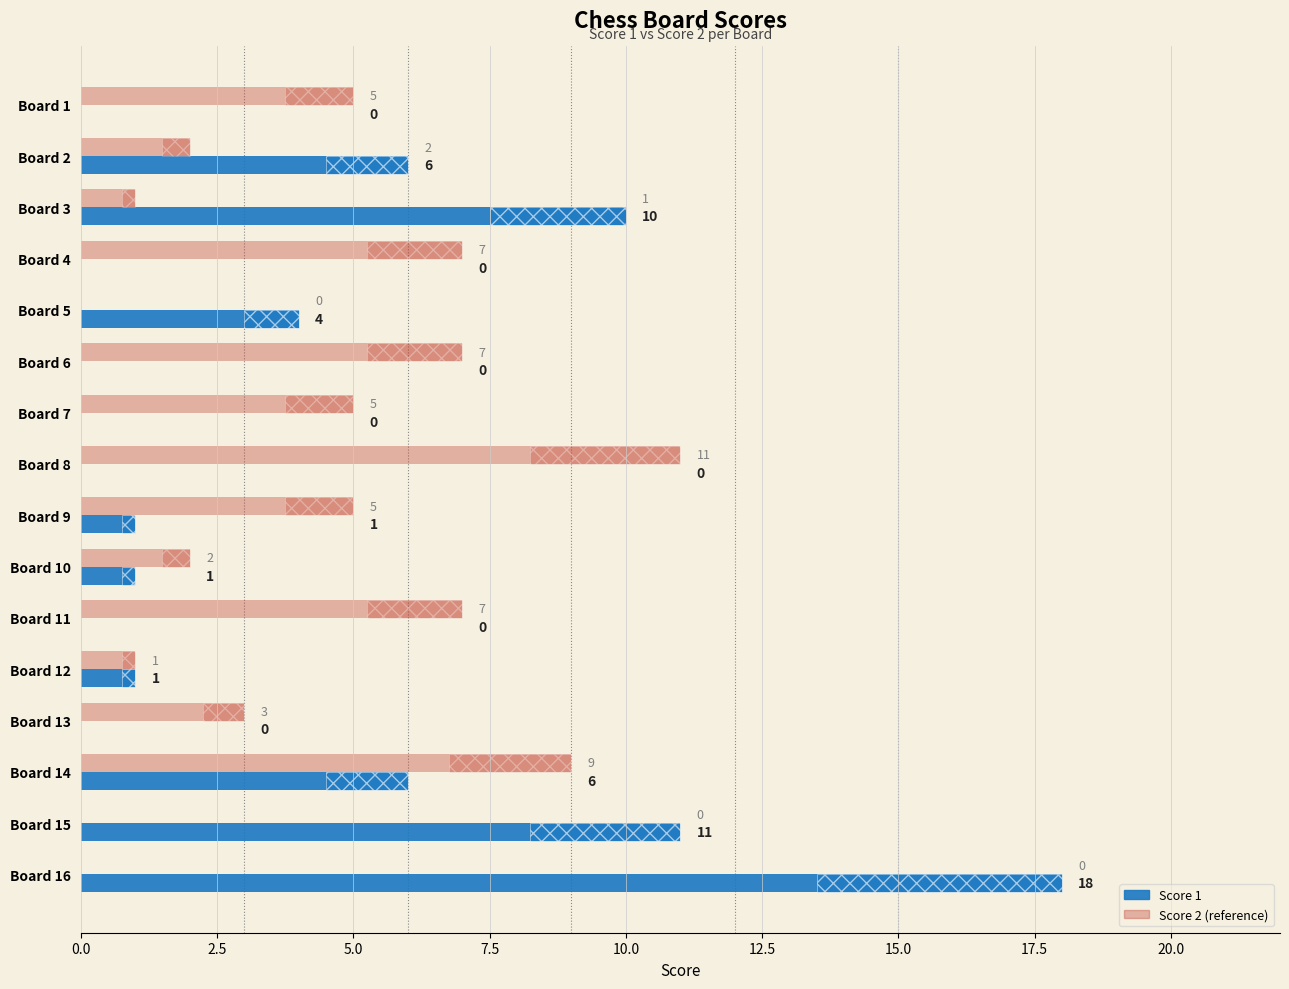

Which series has the largest total across all categories?

Score 2 (reference)